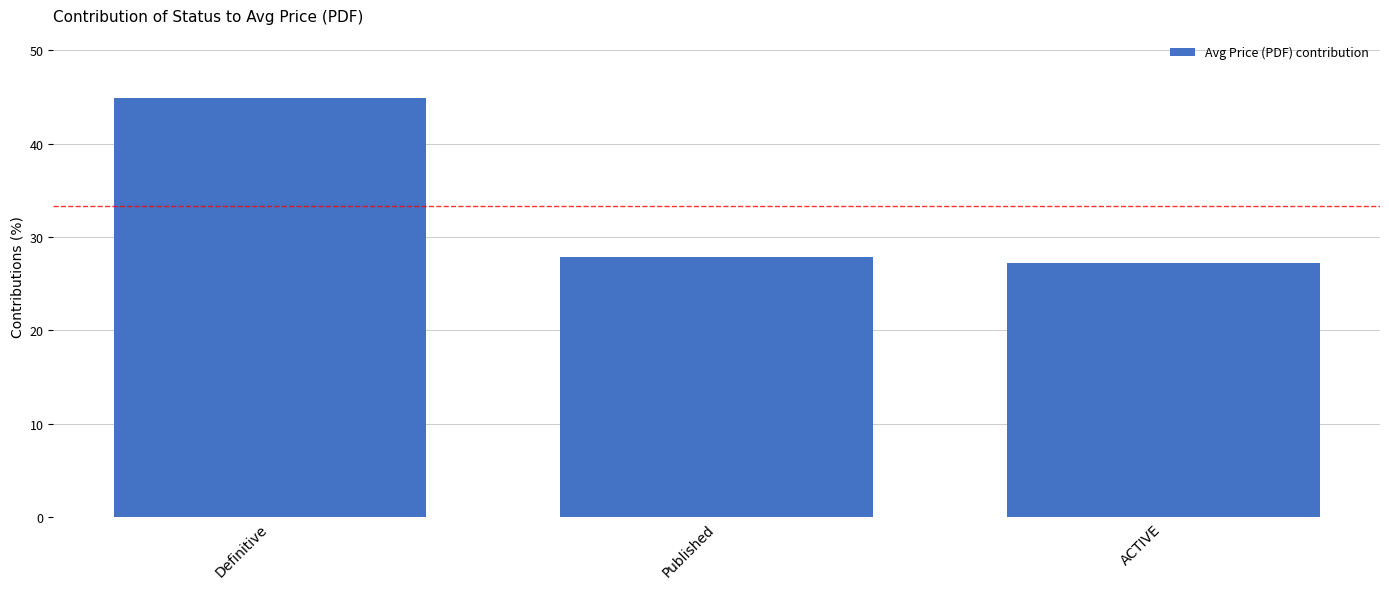

How many categories are shown in the chart?

3